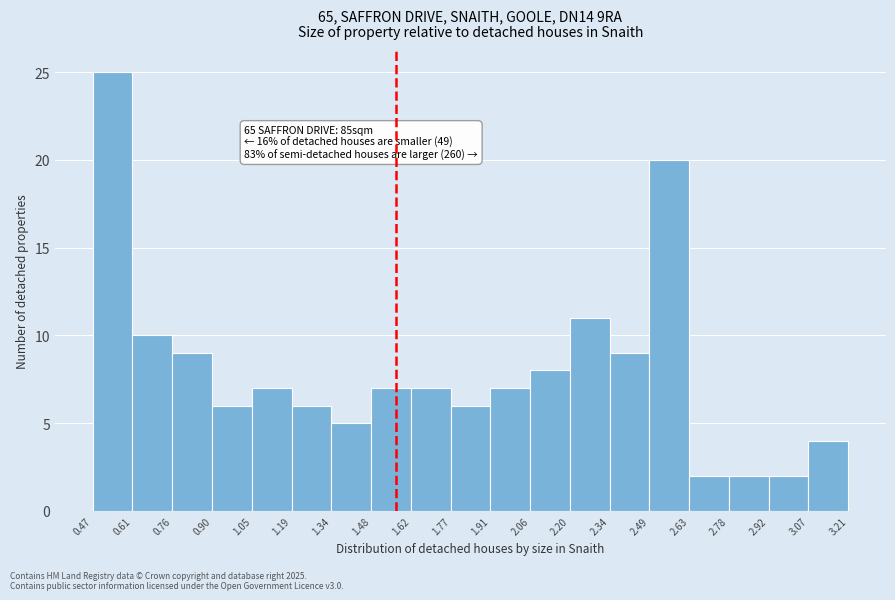

Which range on the x-axis has the tallest bar?

0.47 to 0.61